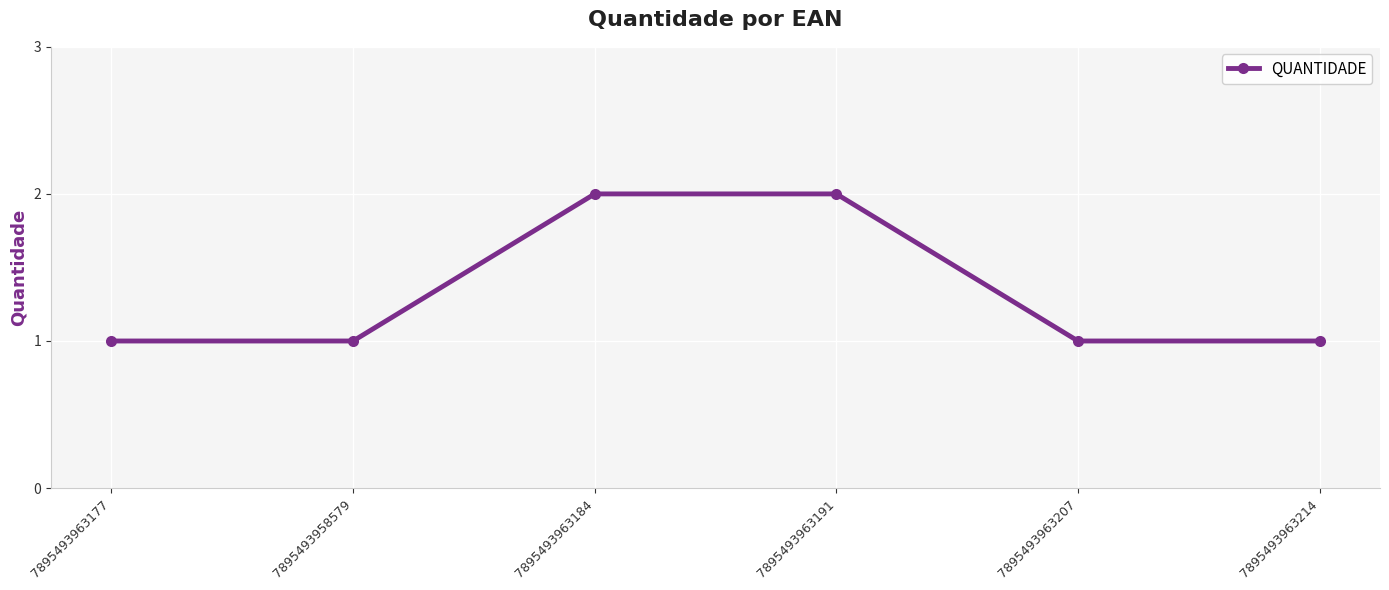

What is the value of the 2nd point from the left?

1